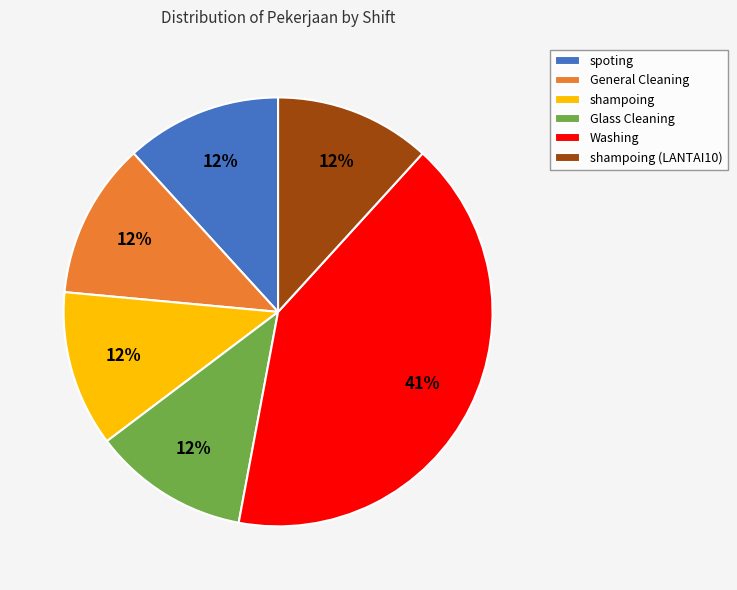

How many slices are in this pie chart?

6